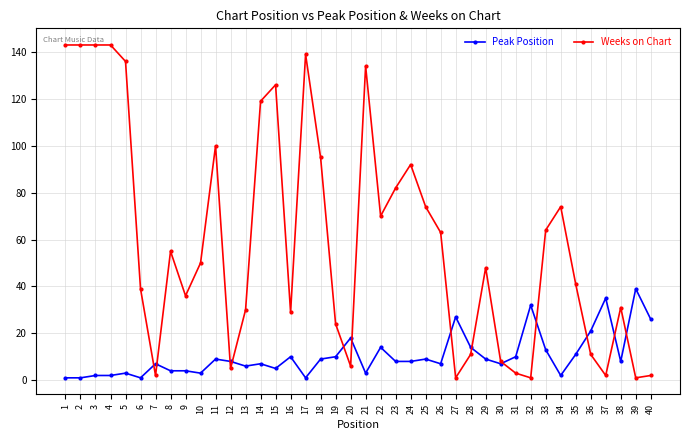

Where does the Peak Position series first go above 8?

11